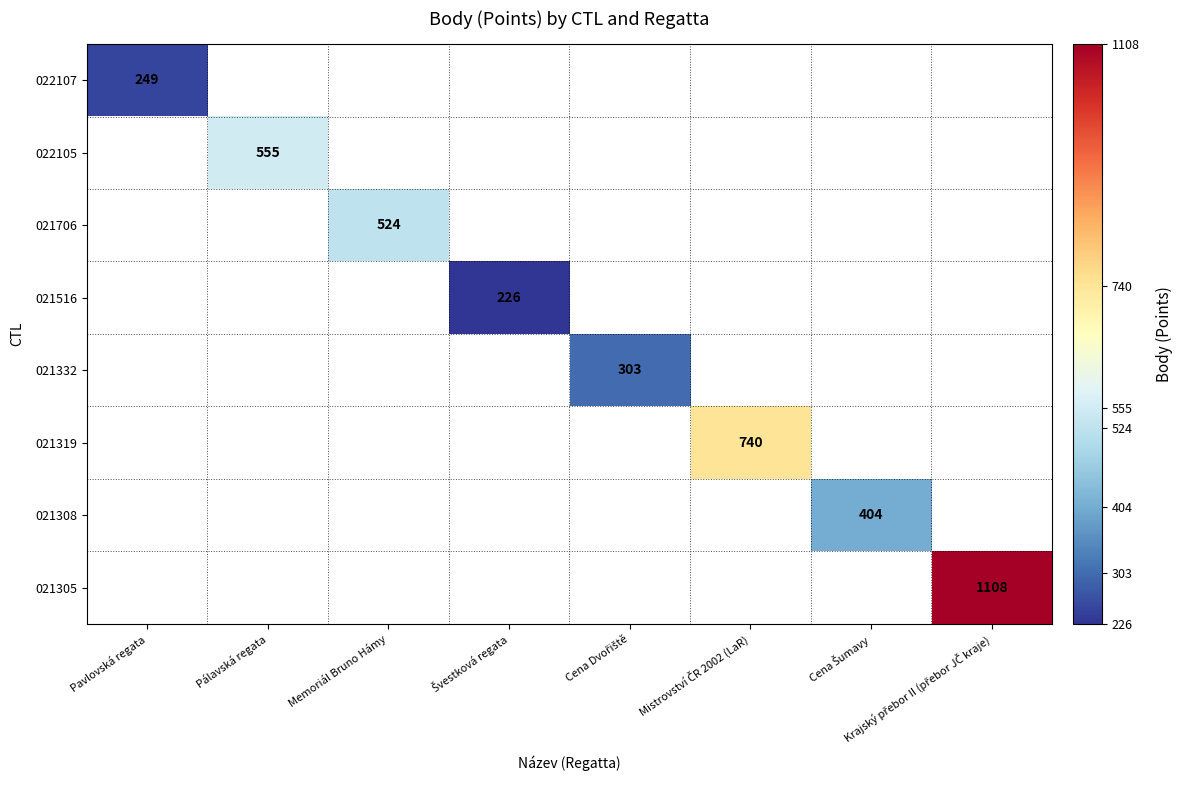

How many distinct data groups are displayed?

8